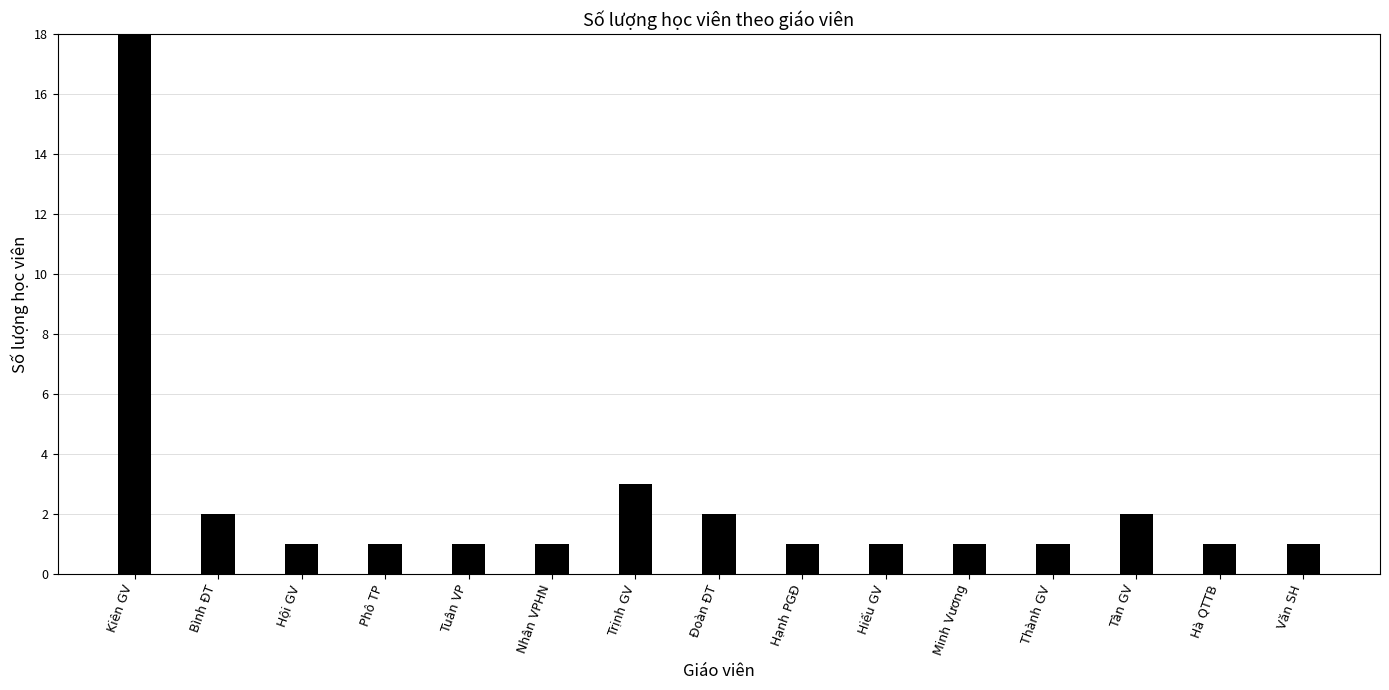

Is it true that the value at Văn SH is 1?

True